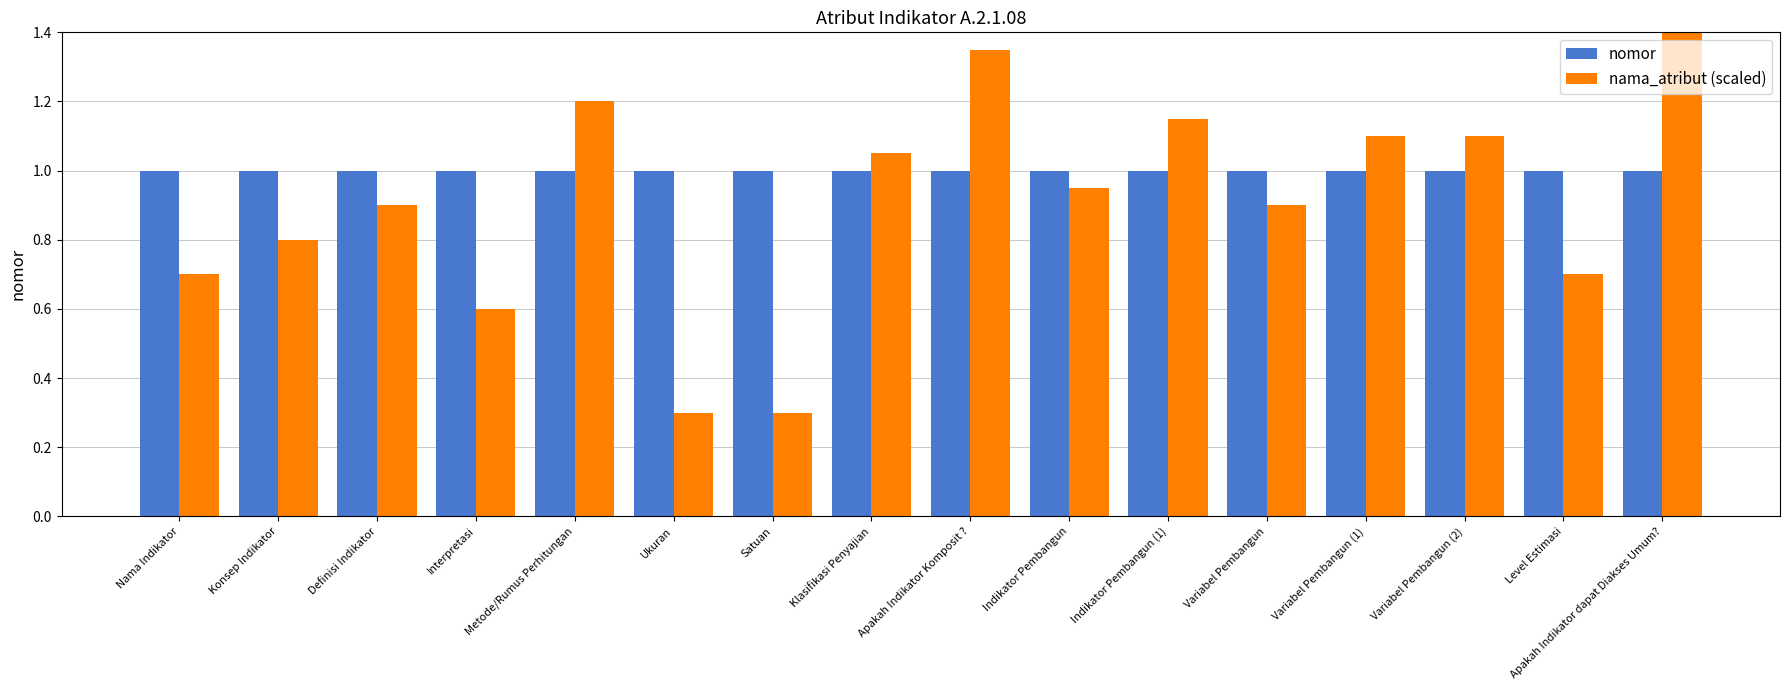

Rank the categories by nomor value from lowest to highest.

Nama Indikator, Konsep Indikator, Definisi Indikator, Interpretasi, Metode/Rumus Perhitungan, Ukuran, Satuan, Klasifikasi Penyajian, Apakah Indikator Komposit ?, Indikator Pembangun, Indikator Pembangun (1), Variabel Pembangun, Variabel Pembangun (1), Variabel Pembangun (2), Level Estimasi, Apakah Indikator dapat Diakses Umum?